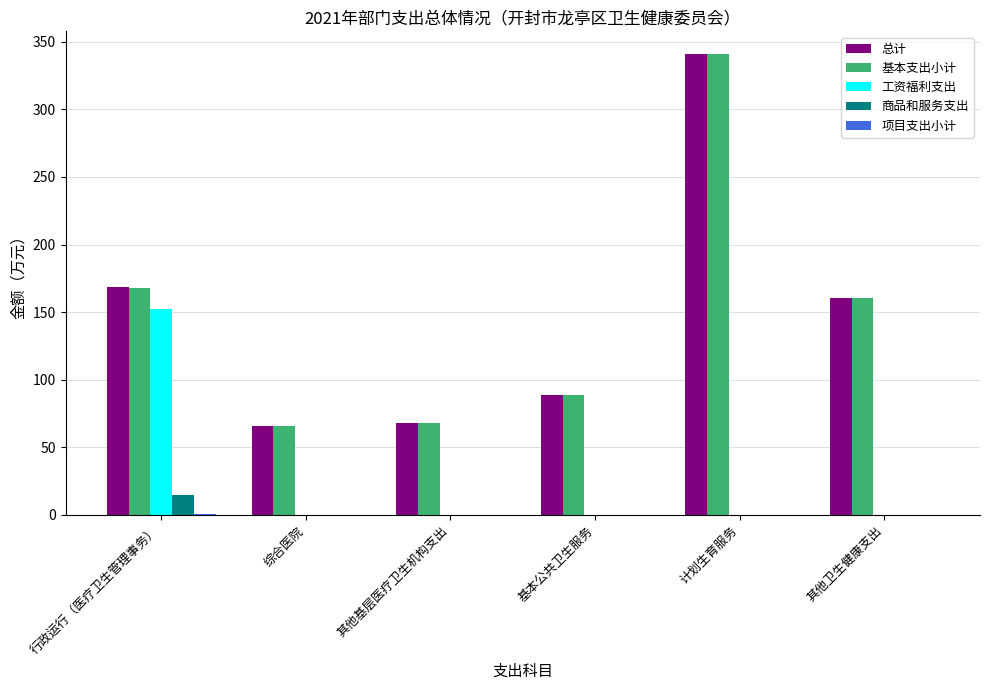

Does the chart contain stacked bars?

No